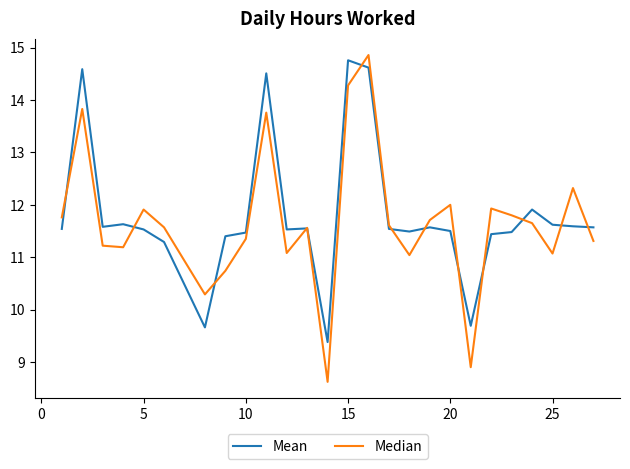

What is the greatest value displayed?

14.9